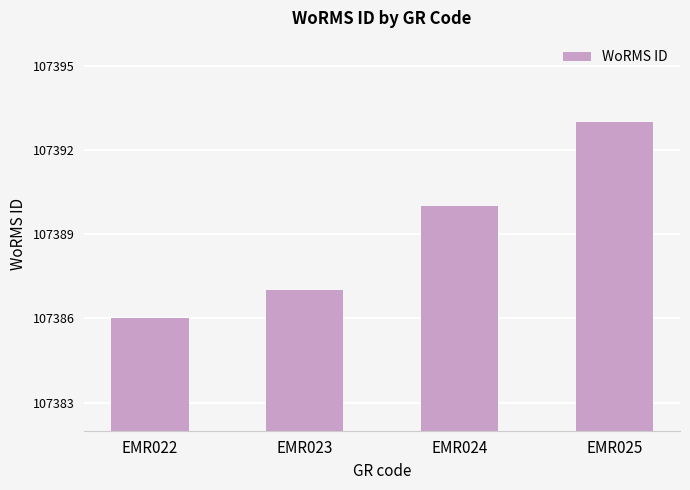

Reading right to left, list all the values displayed in this chart.

107393	107390	107387	107386